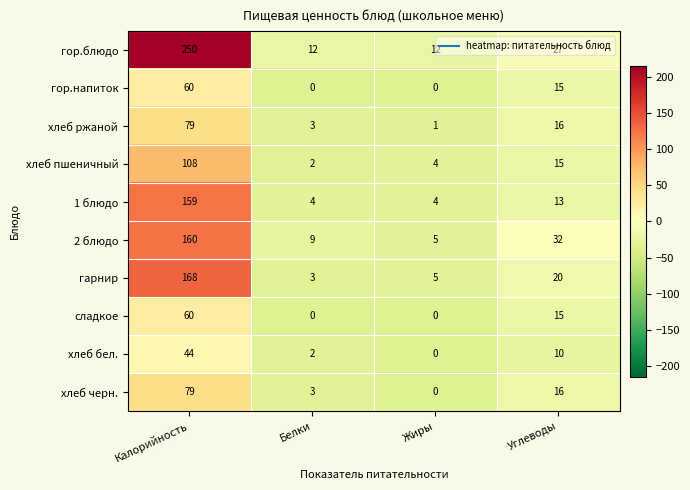

What is the difference between the maximum and minimum values in the гор.напиток series?

60